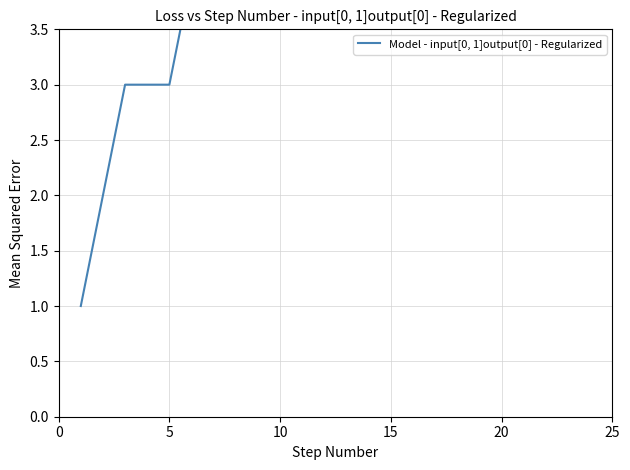

What is the label of the 24th point from the left?

23